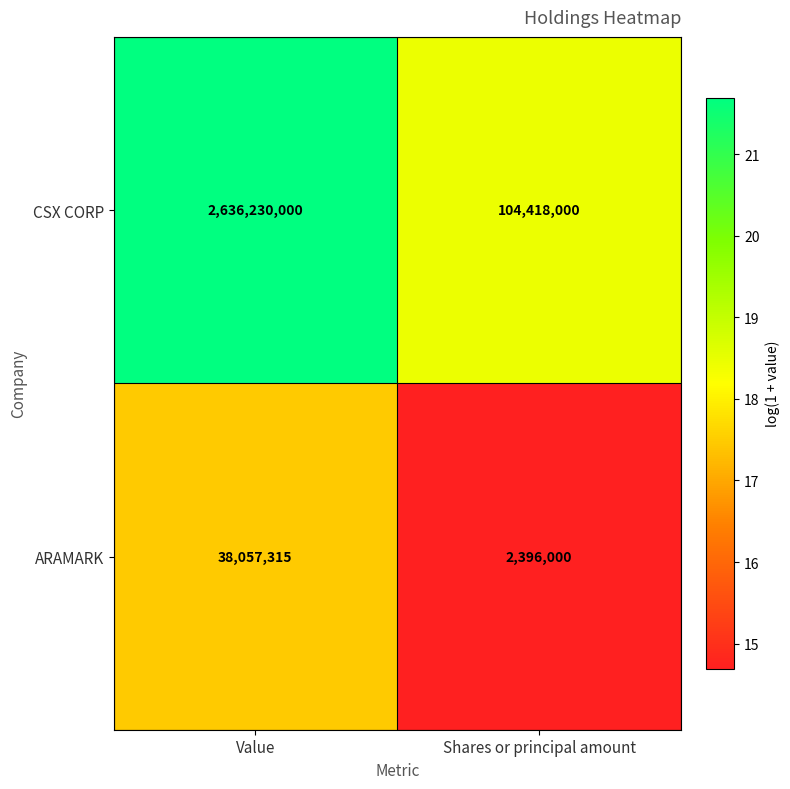

Where is ARAMARK nearest to the value 20226657?

Shares or principal amount